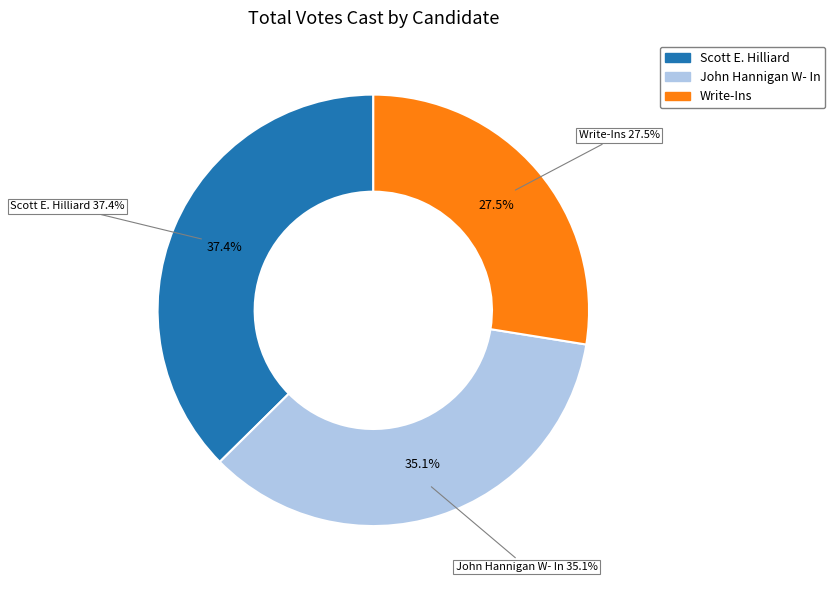

Which slice is the smallest?

Write-Ins